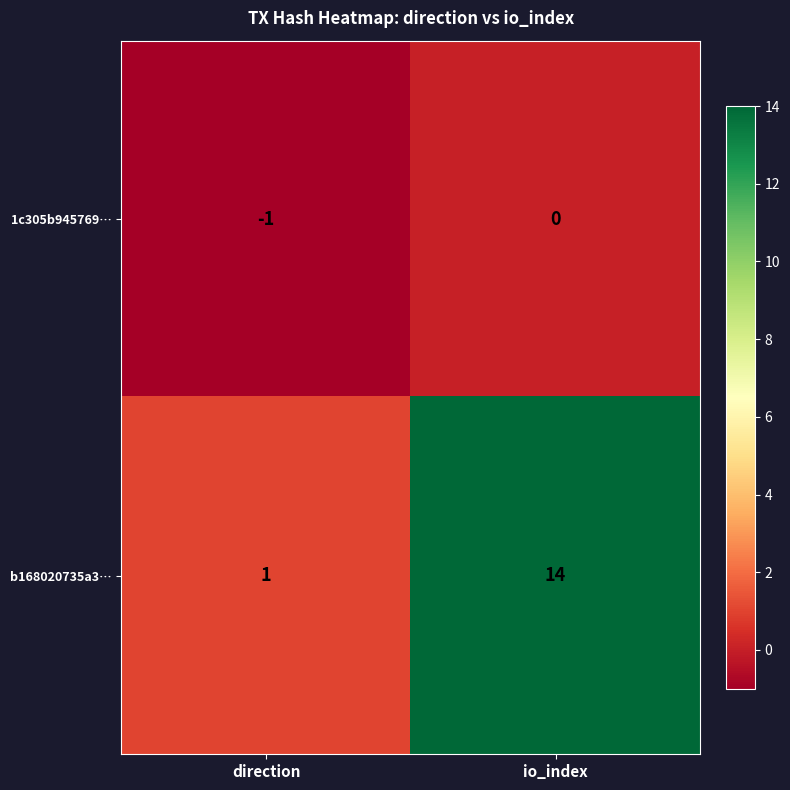

The value of 1c305b945769… at direction is -1. True or false?

True